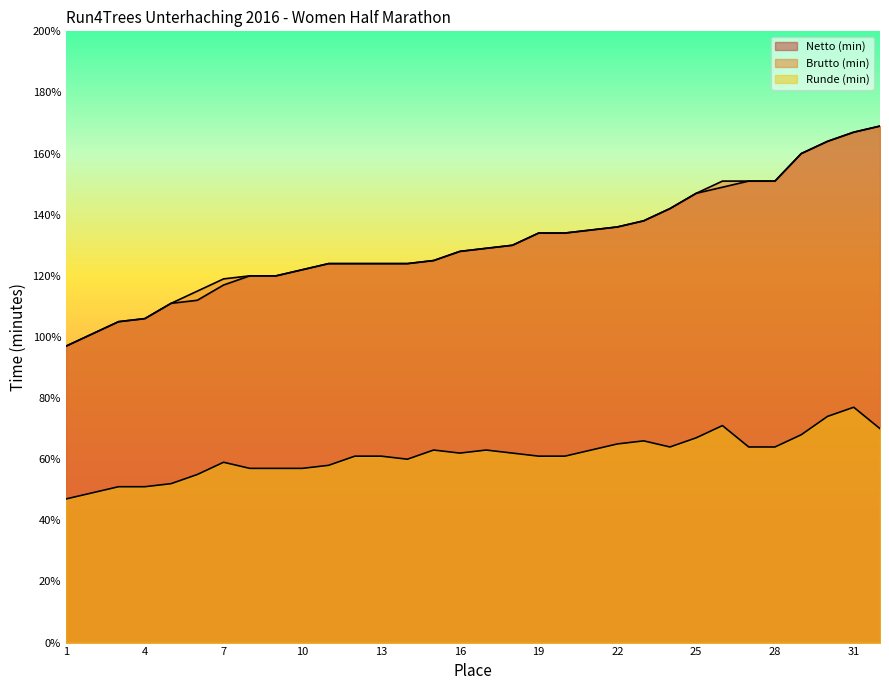

The value of Brutto (min) at 16 is 227. True or false?

False